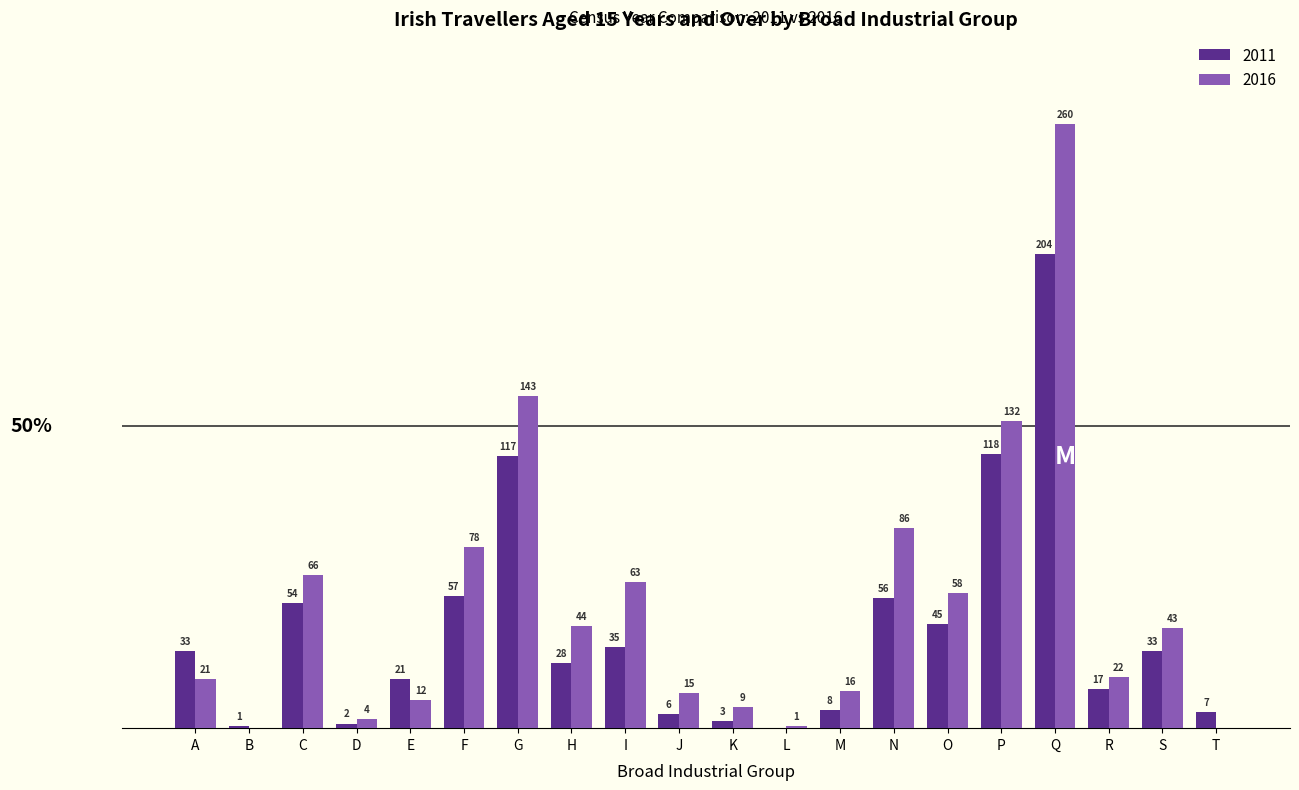

At which category is the sum across all series the highest?

Q